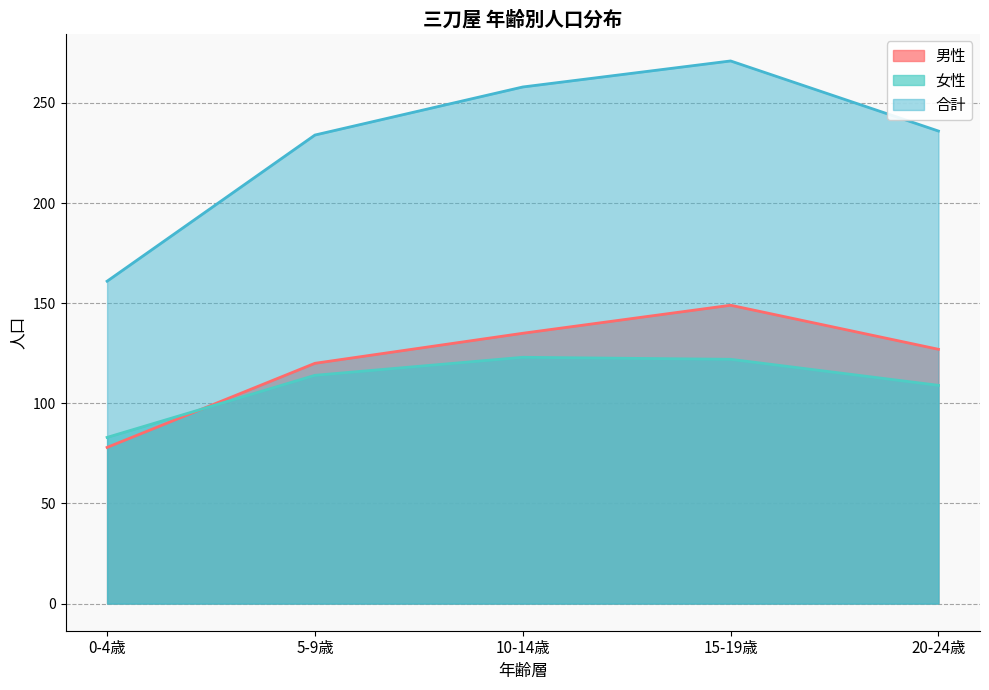

True or false: 合計 and 女性 cross at least once.

False